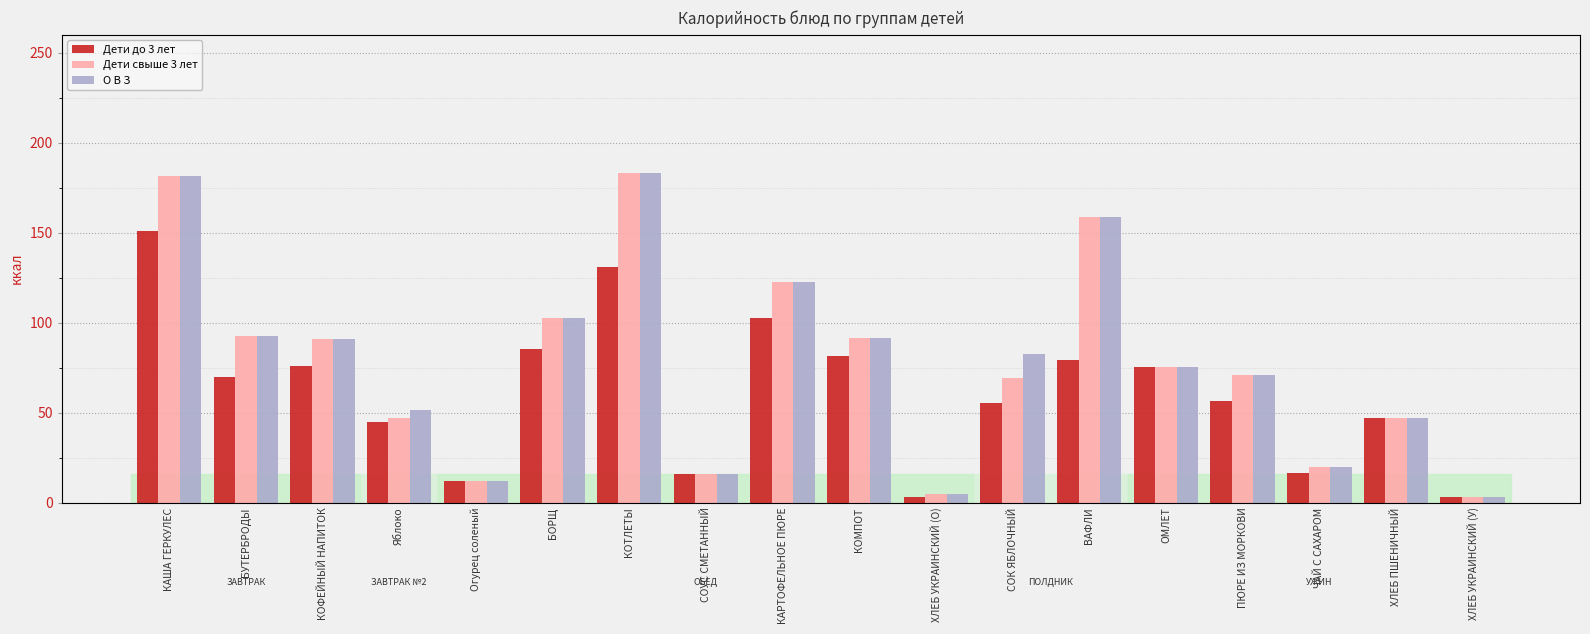

Which series changed the most between КОТЛЕТЫ and ВАФЛИ?

Дети до 3 лет